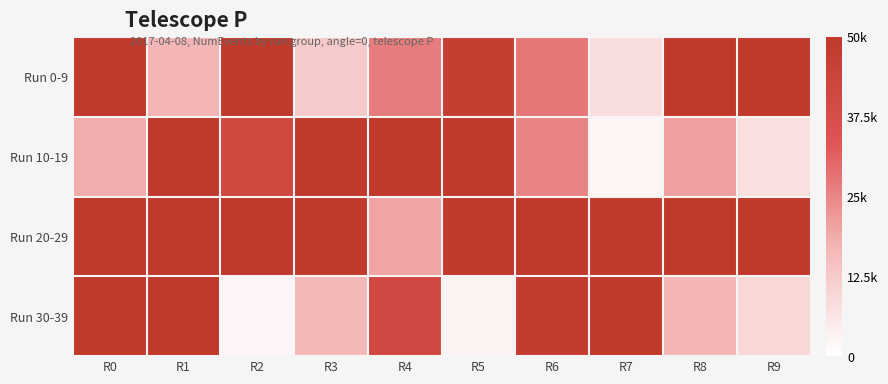

At R2, list the series in order from largest to smallest.

Run 0-9, Run 20-29, Run 10-19, Run 30-39